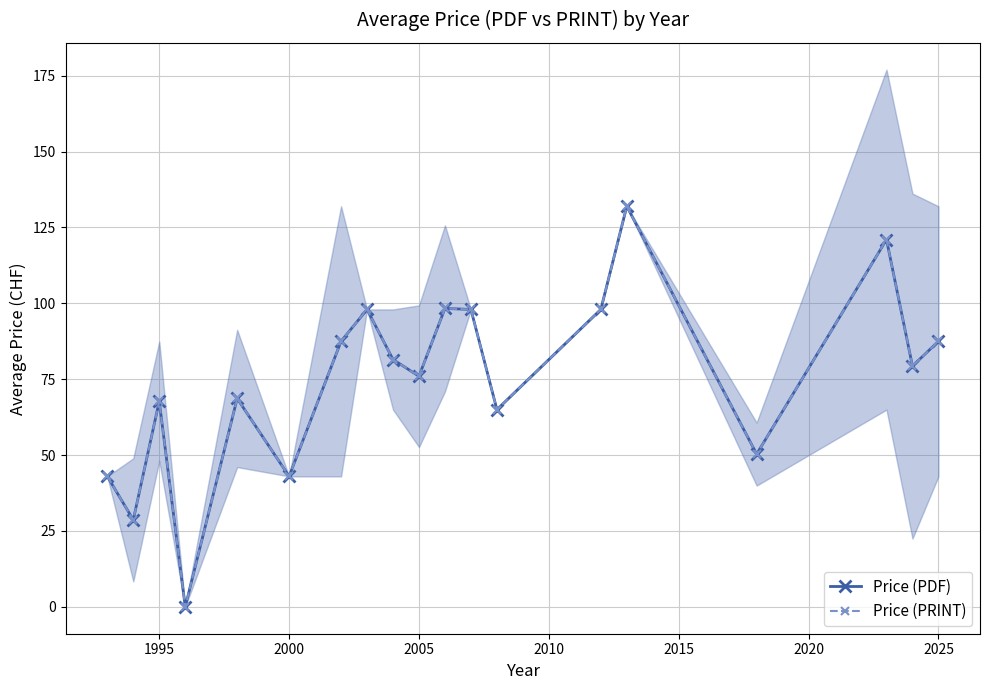

Reading left to right, list all the values displayed in this chart.

Price (PDF): 43.0	28.7	67.8	0.0	68.7	43.0	87.5	98.0	81.5	76.0	98.3	98.0	65.0	98.0	132.0	50.3	121.0	79.3	87.5
Price (PRINT): 43.0	28.7	67.8	0.0	68.7	43.0	87.5	98.0	81.5	76.0	98.3	98.0	65.0	98.0	132.0	50.3	121.0	79.3	87.5